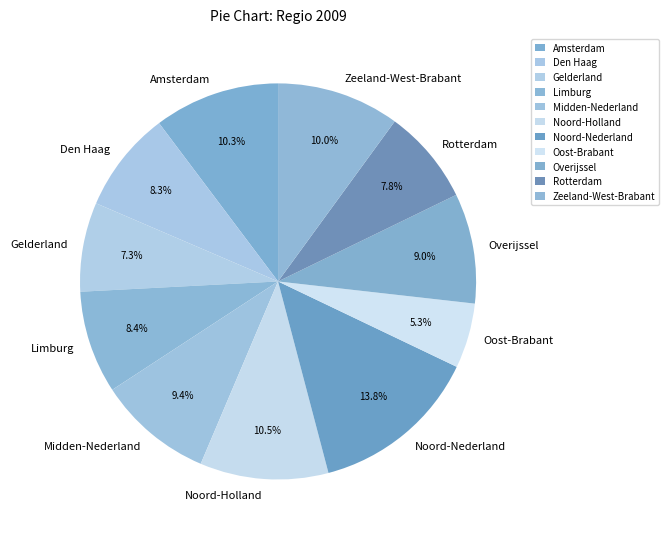

Does Zeeland-West-Brabant account for over 50% of the chart?

No